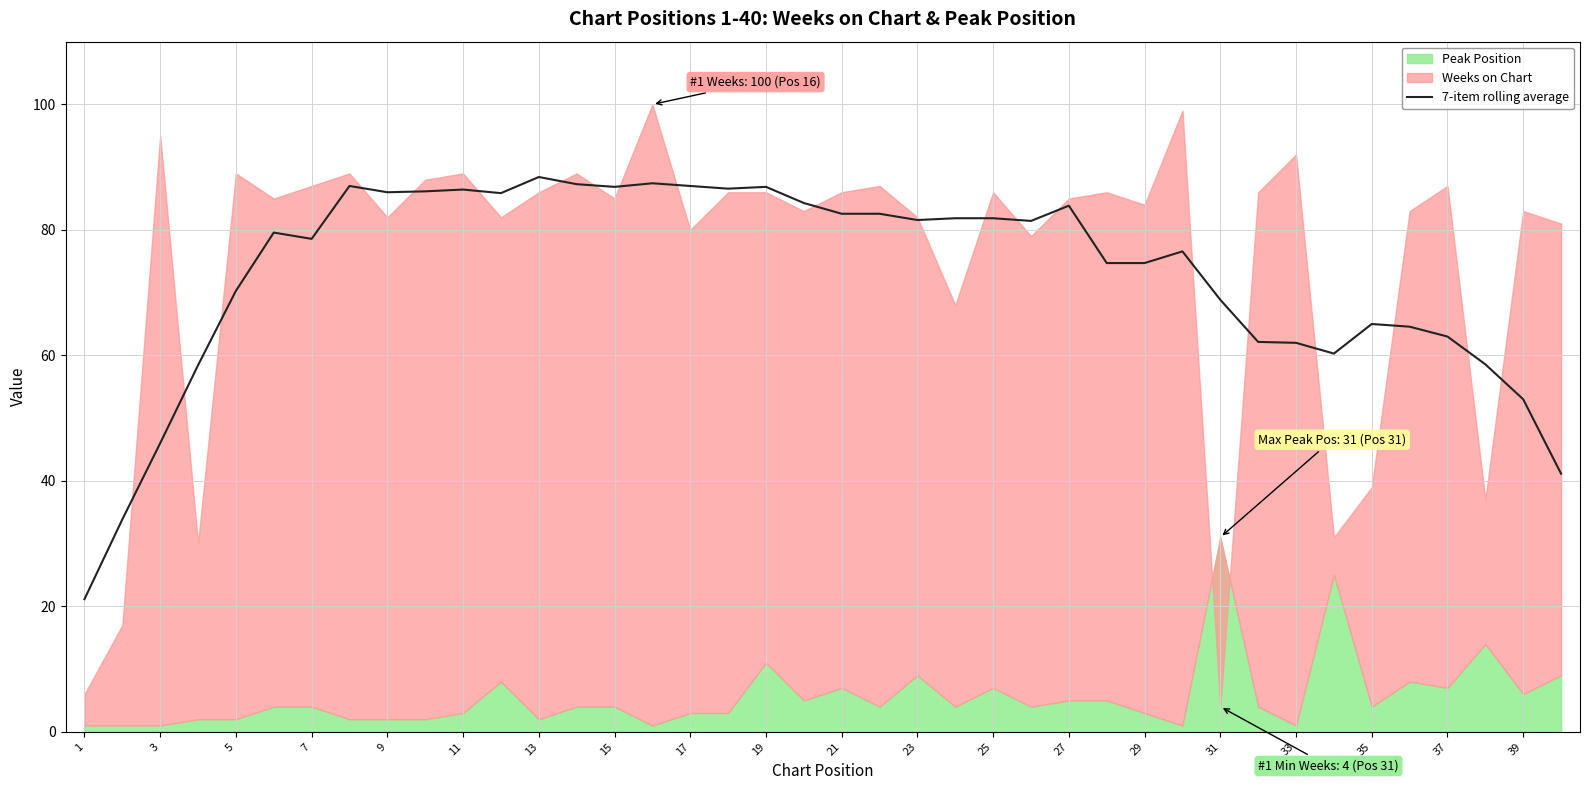

The 7-item rolling average series shows 82.6 at 21. True or false?

True